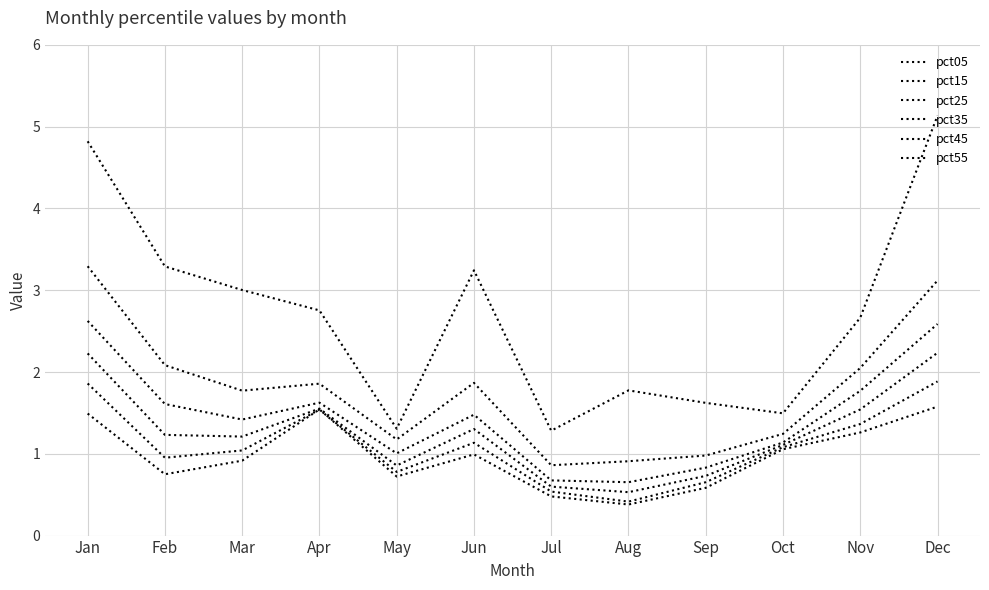

Rank the series at Jun from highest to lowest value.

pct05, pct15, pct25, pct35, pct45, pct55